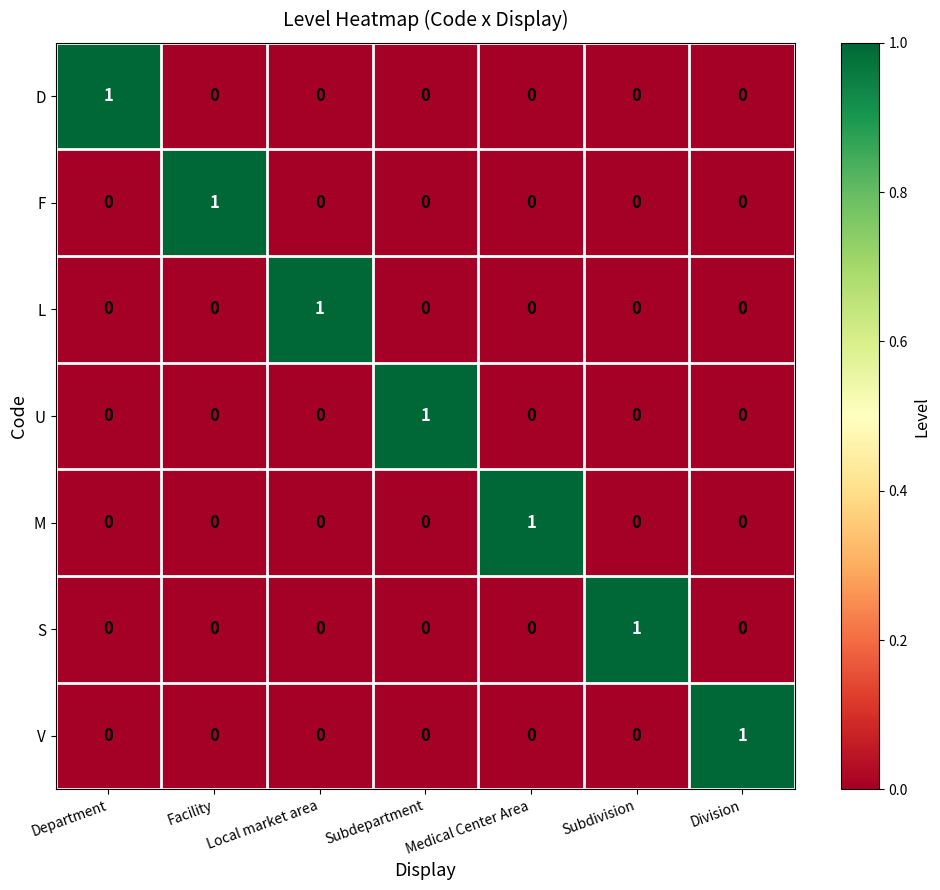

Is it true that L equals 1 at Local market area?

True